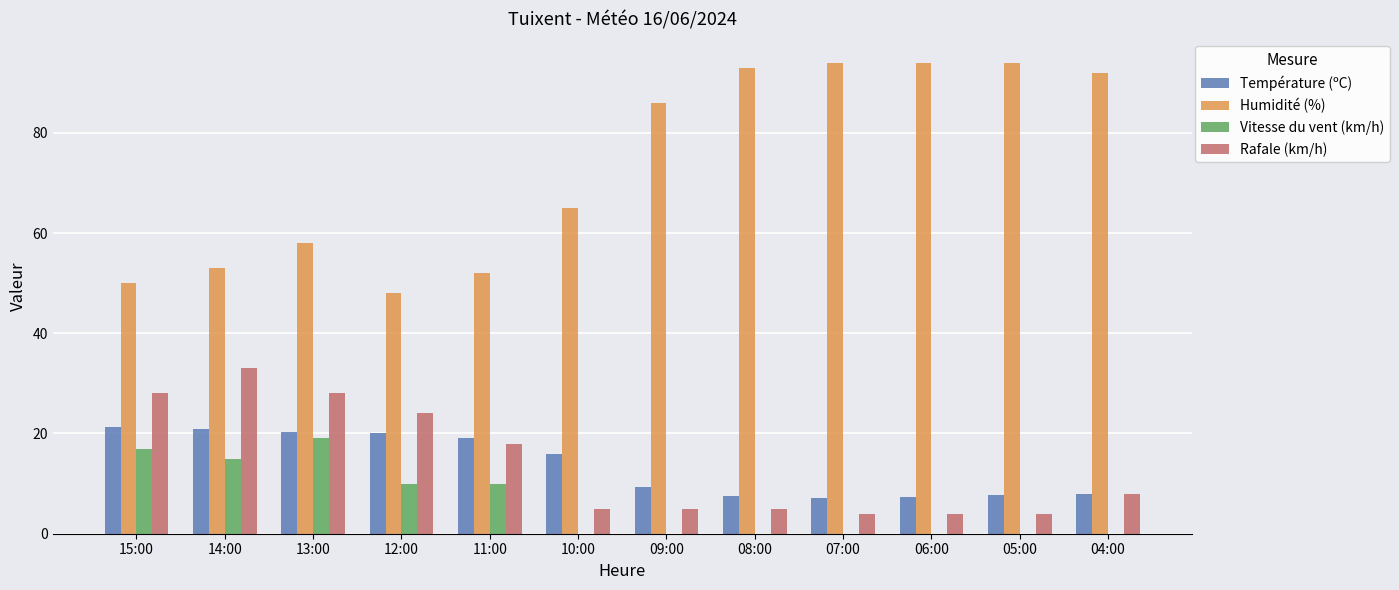

Does the chart contain stacked bars?

No